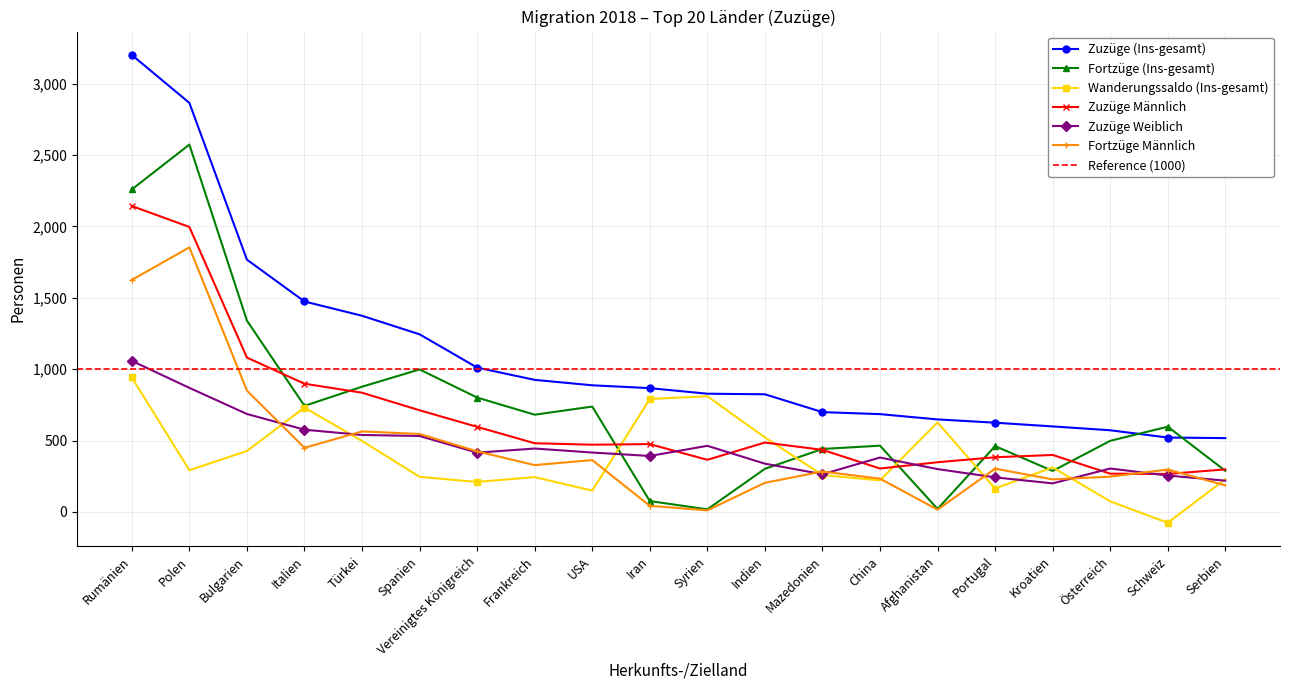

What position from the left is USA?

9